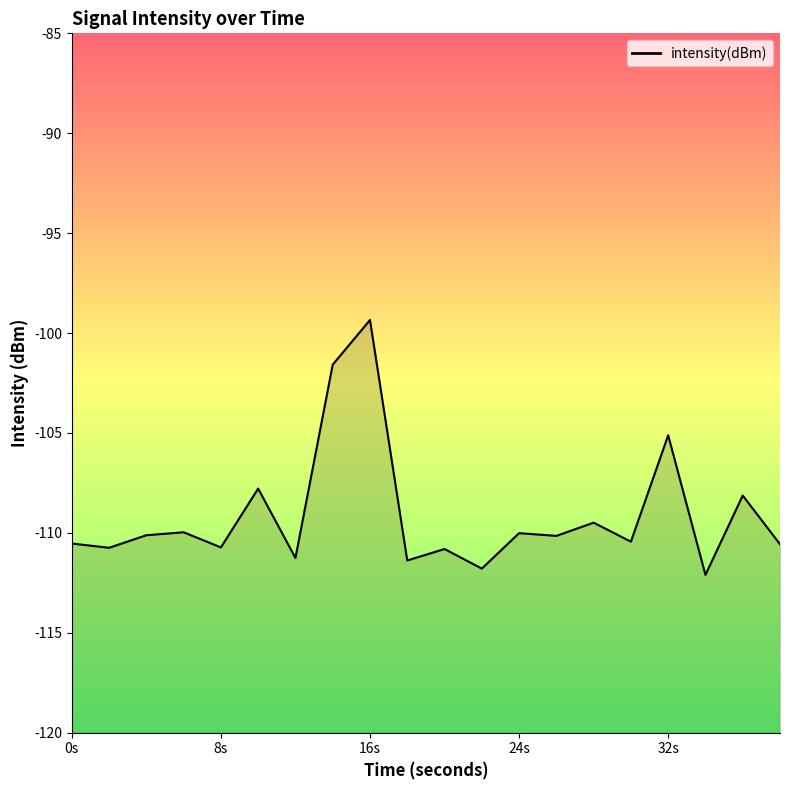

The value at 4 is -176.2. True or false?

False